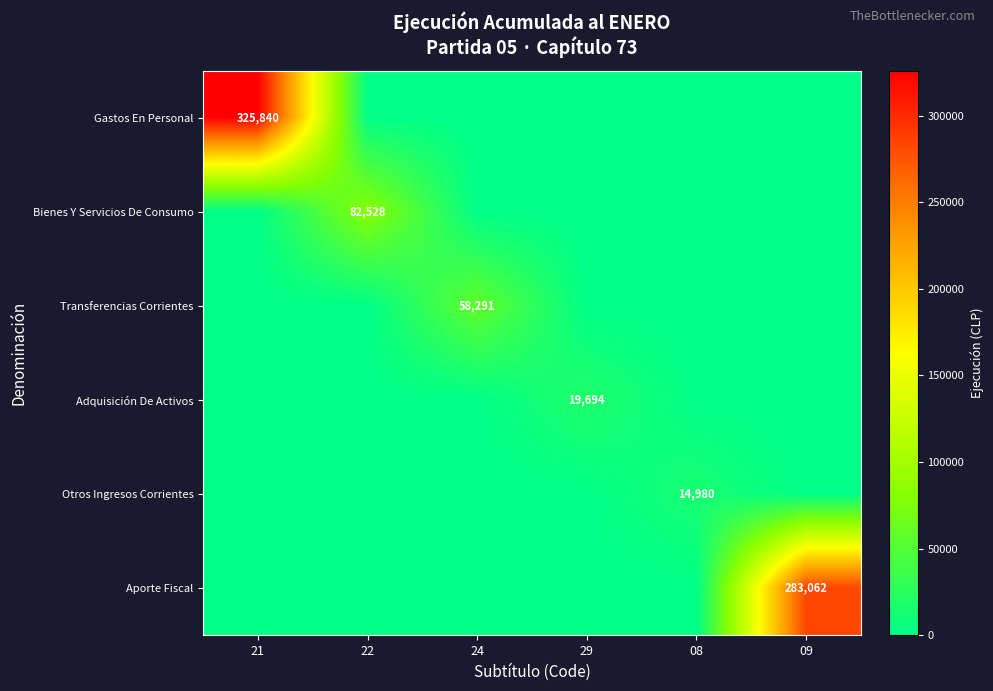

Which series has the widest spread of values?

Gastos En Personal